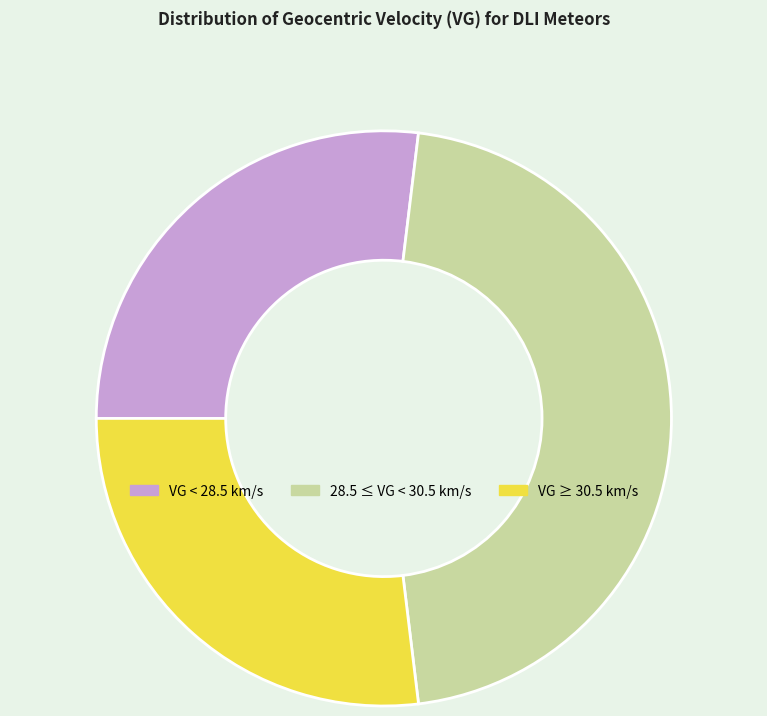

Between 28.5 ≤ VG < 30.5 km/s and VG < 28.5 km/s, which is larger?

28.5 ≤ VG < 30.5 km/s